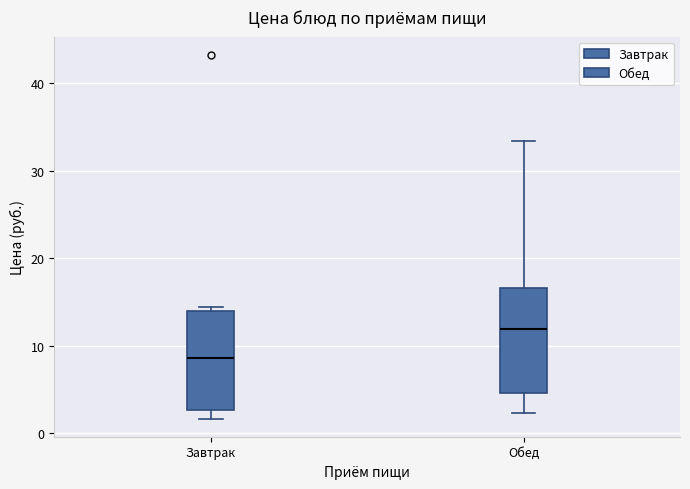

Which box has the lowest median line?

Завтрак